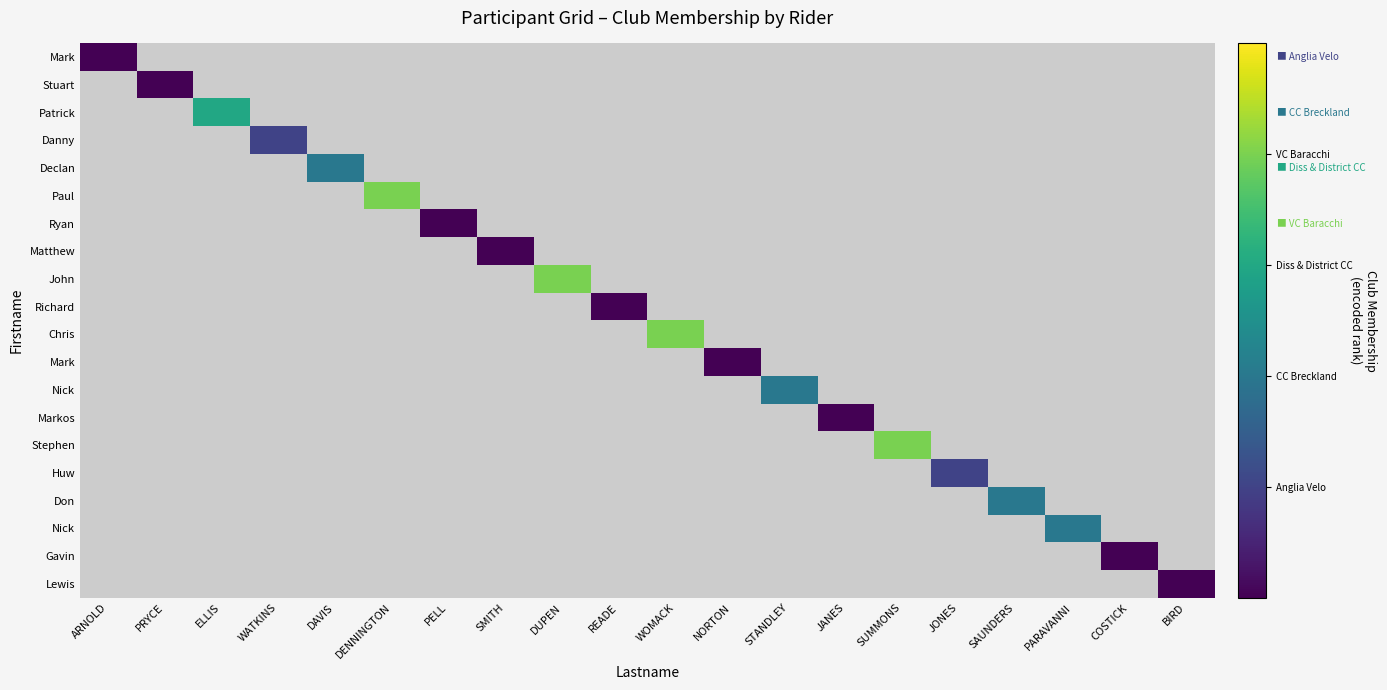

Which has a higher value, NORTON or SMITH?

SMITH